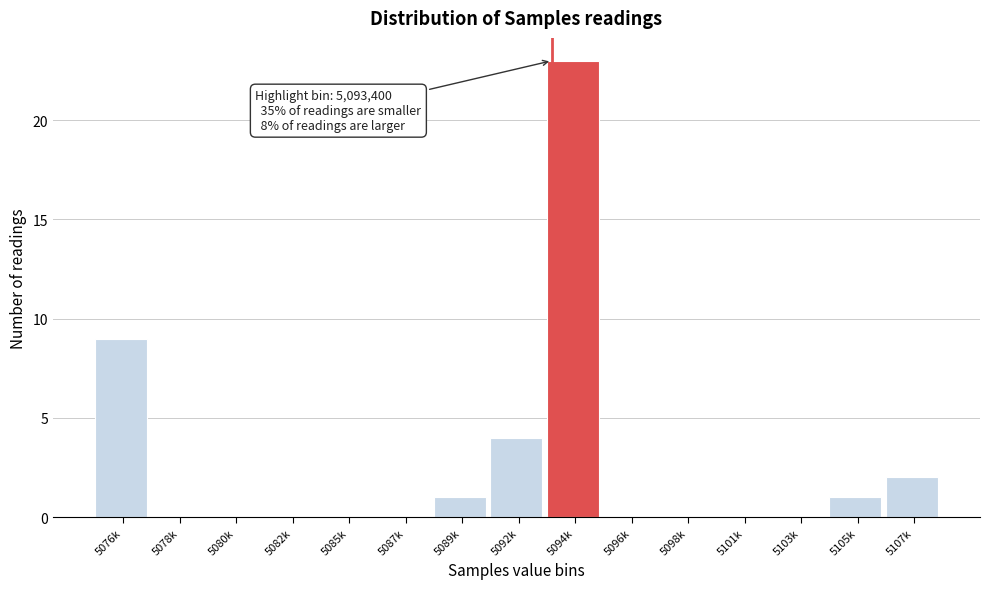

Reading left to right, what are all the values shown in this chart?

5076k=9	5078k=0	5080k=0	5082k=0	5085k=0	5087k=0	5089k=1	5092k=4	5094k=23	5096k=0	5098k=0	5101k=0	5103k=0	5105k=1	5107k=2